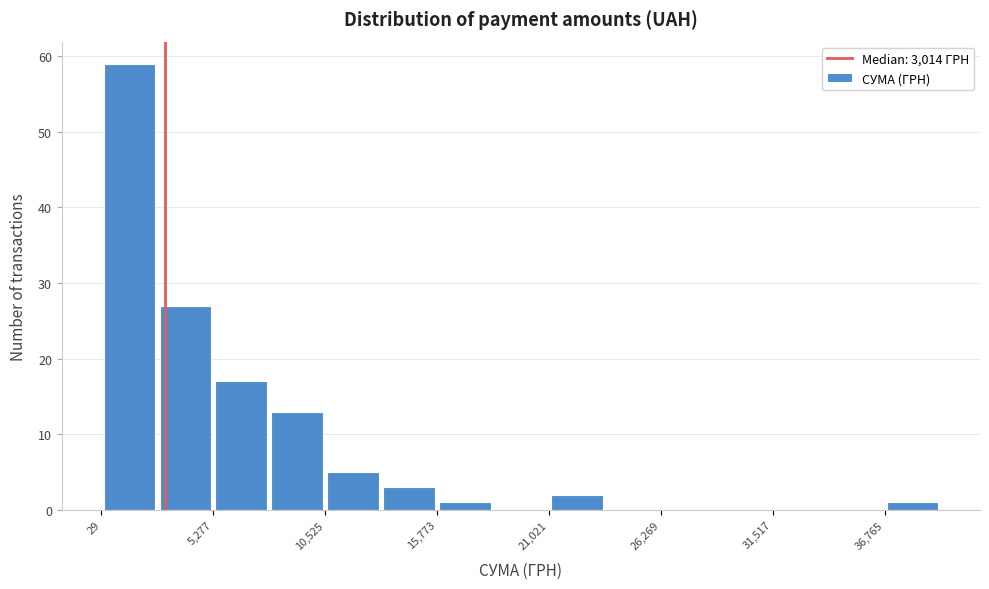

Around what value on the x-axis is the tallest bar? Give the approximate position of its centre, as read against the axis.

1000